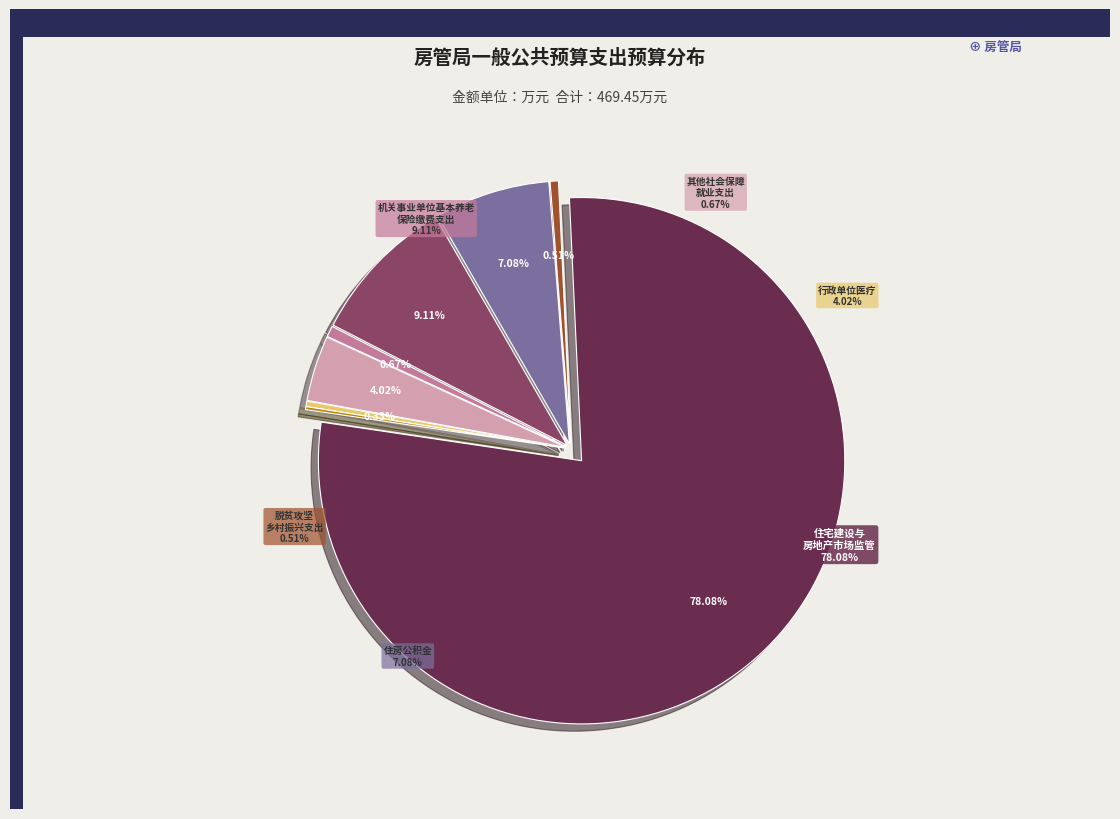

Is there a majority slice in this chart?

Yes